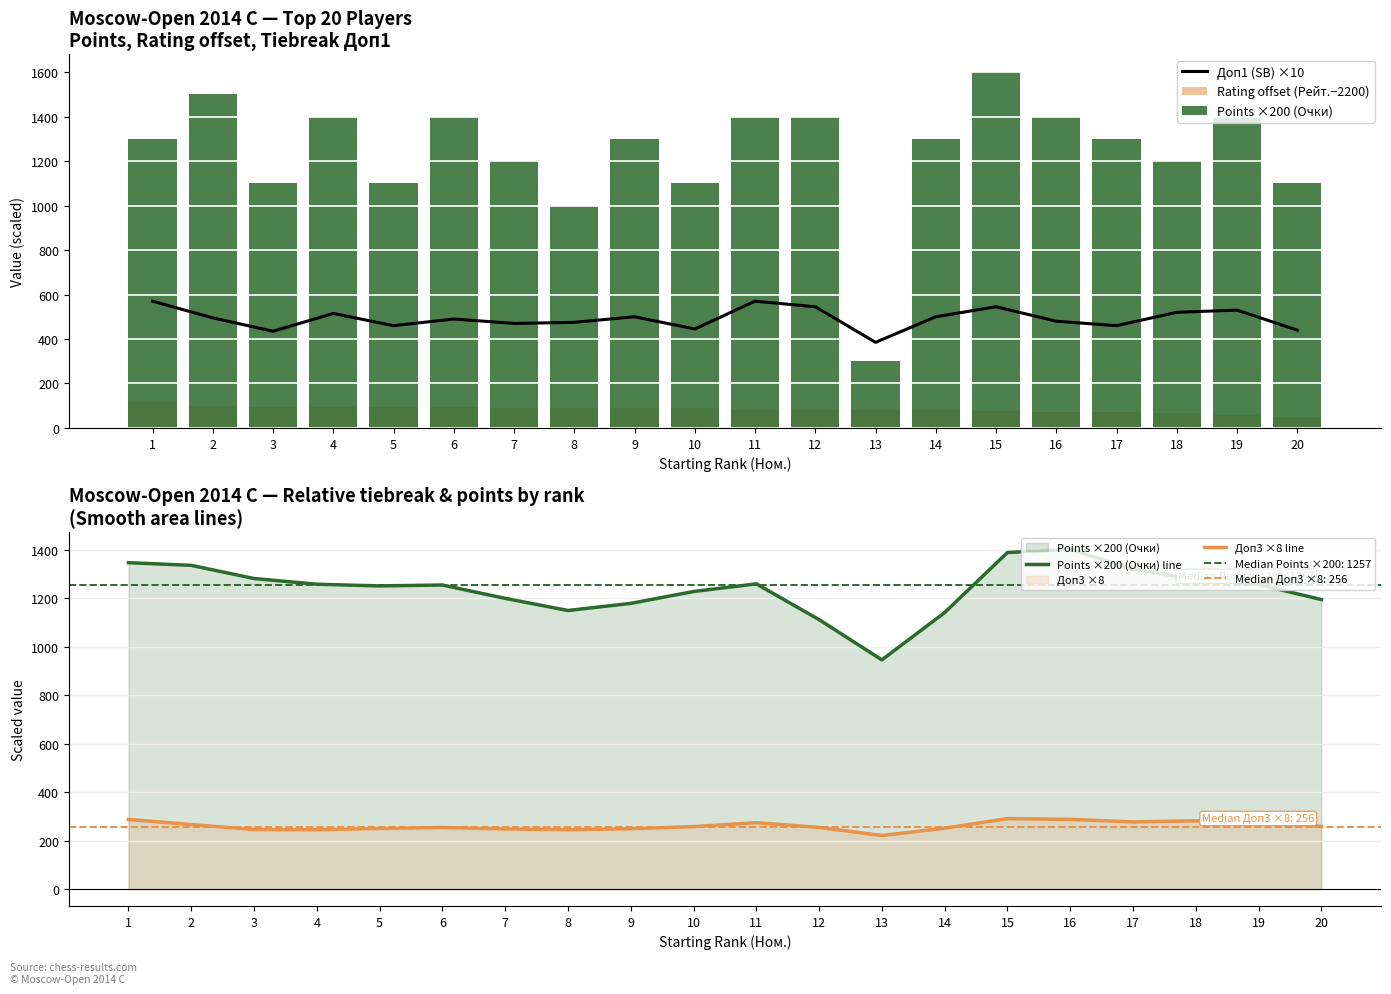

Reading left to right, list all the values displayed in this chart.

Доп1 (SB) ×10: 1=570.0	2=495.0	3=435.0	4=515.0	5=460.0	6=490.0	7=470.0	8=475.0	9=500.0	10=445.0	11=570.0	12=545.0	13=385.0	14=500.0	15=545.0	16=480.0	17=460.0	18=520.0	19=530.0	20=440.0
Rating offset (Рейт.−2200): 1=119.0	2=98.0	3=95.0	4=93.0	5=93.0	6=93.0	7=90.0	8=90.0	9=90.0	10=89.0	11=83.0	12=81.0	13=81.0	14=79.0	15=77.0	16=73.0	17=70.0	18=68.0	19=60.0	20=51.0
Points ×200 (Очки): 1=1300.0	2=1500.0	3=1100.0	4=1400.0	5=1100.0	6=1400.0	7=1200.0	8=1000.0	9=1300.0	10=1100.0	11=1400.0	12=1400.0	13=300.0	14=1300.0	15=1600.0	16=1400.0	17=1300.0	18=1200.0	19=1400.0	20=1100.0
Points ×200 (Очки) line: 1=1347.9	2=1336.8	3=1282.5	4=1258.8	5=1252.0	6=1255.6	7=1200.5	8=1150.3	9=1179.7	10=1228.7	11=1260.4	12=1112.6	13=946.4	14=1141.8	15=1389.9	16=1403.1	17=1320.5	18=1279.4	19=1257.4	20=1195.6
Доп3 ×8 line: 1=287.4	2=266.0	3=245.8	4=244.9	5=250.1	6=253.9	7=248.1	8=244.9	9=249.0	10=257.6	11=274.1	12=254.3	13=221.0	14=251.1	15=290.8	16=287.5	17=277.2	18=281.5	19=276.7	20=258.3